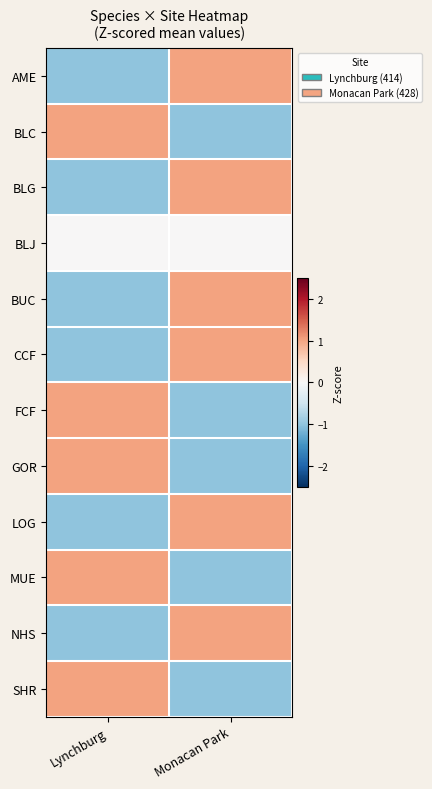

Rank the series by their maximum value, from lowest to highest.

BLJ, BLG, MUE, CCF, BLC, BUC, GOR, SHR, AME, FCF, NHS, LOG